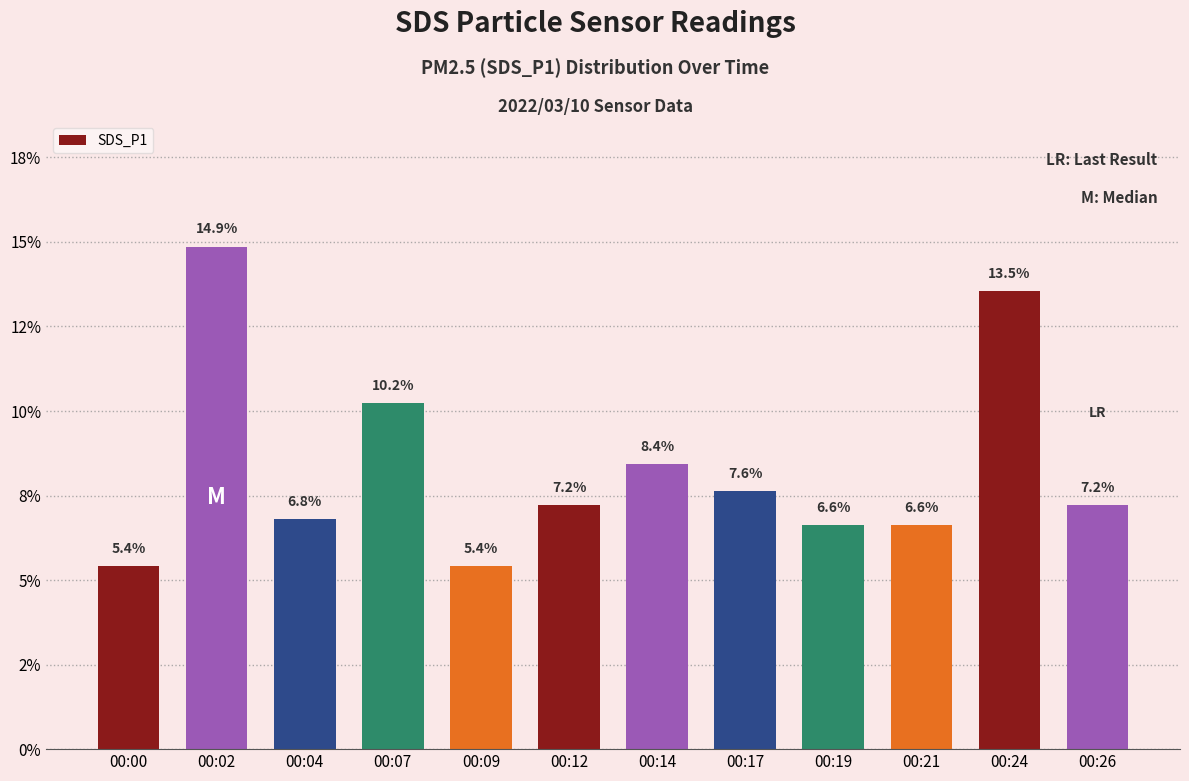

What is the smallest value displayed?

5.4